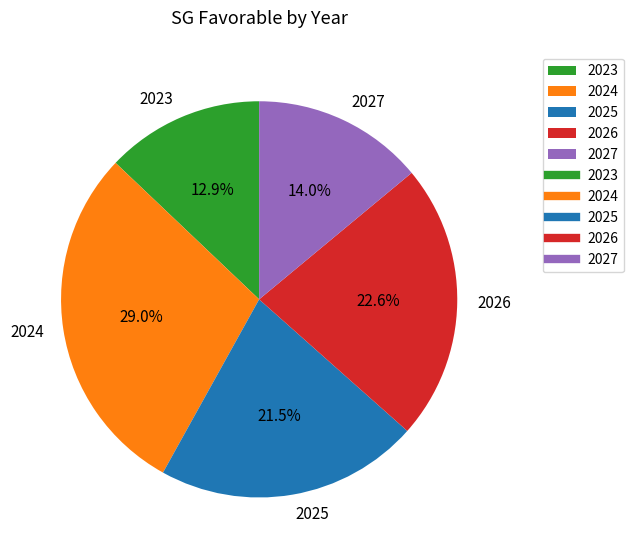

Is the sum of 2027 and 2025 greater than half?

No